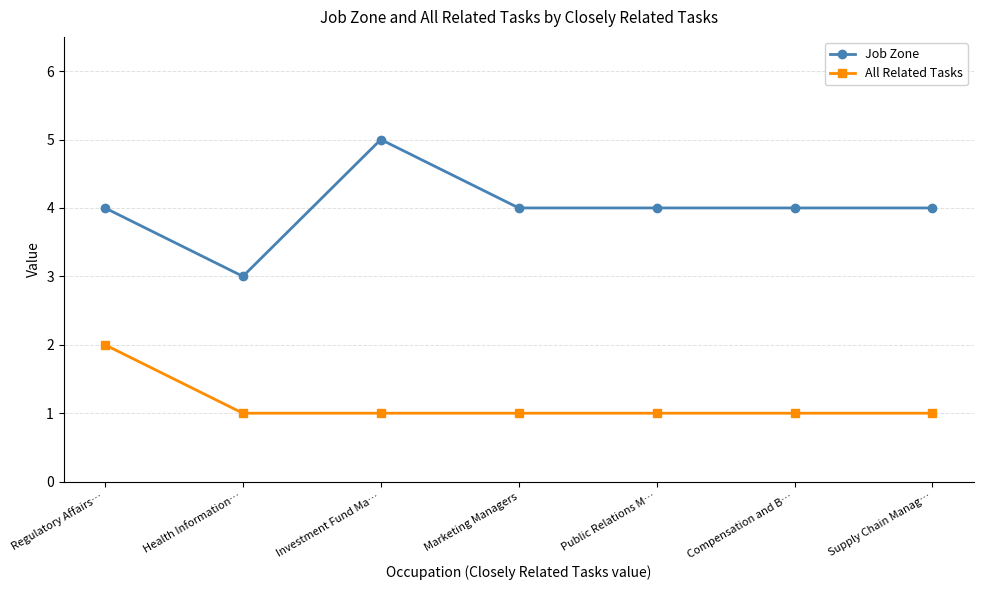

Reading right to left, what are all the values shown in this chart?

Job Zone: 4	4	4	4	5	3	4
All Related Tasks: 1	1	1	1	1	1	2